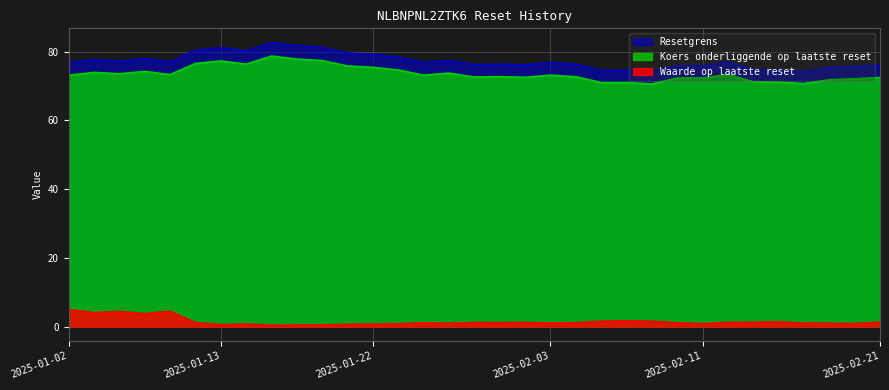

True or false: Waarde op laatste reset and Resetgrens intersect in this chart.

False